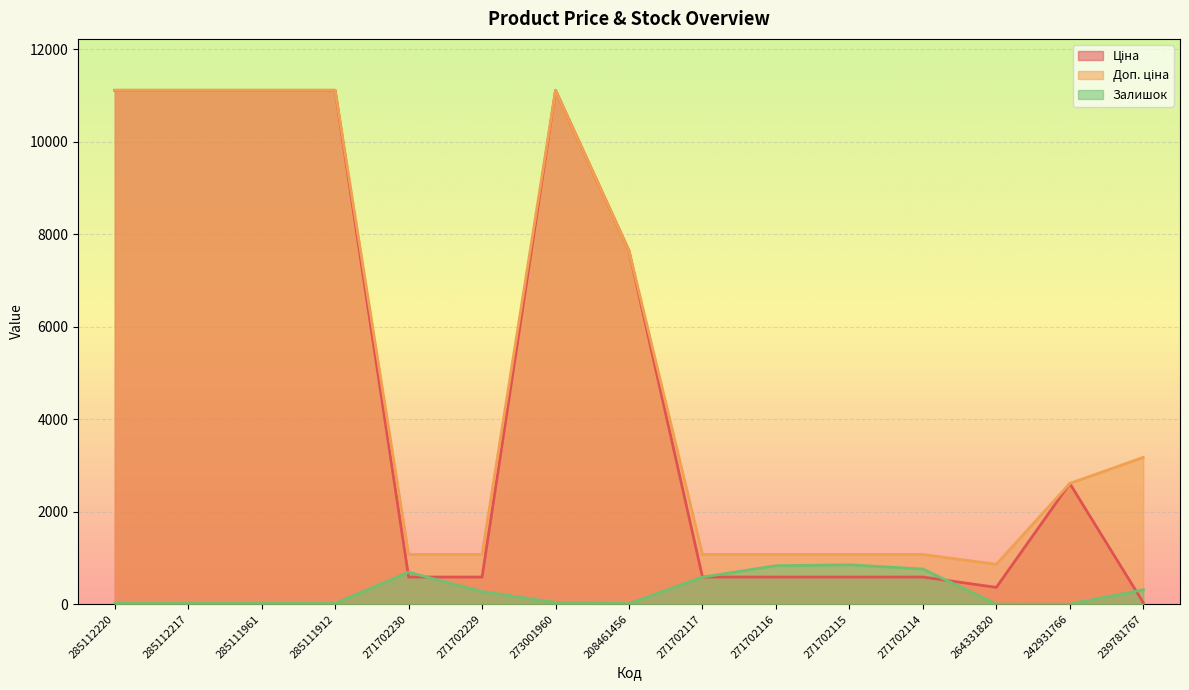

True or false: Залишок and Ціна intersect in this chart.

True